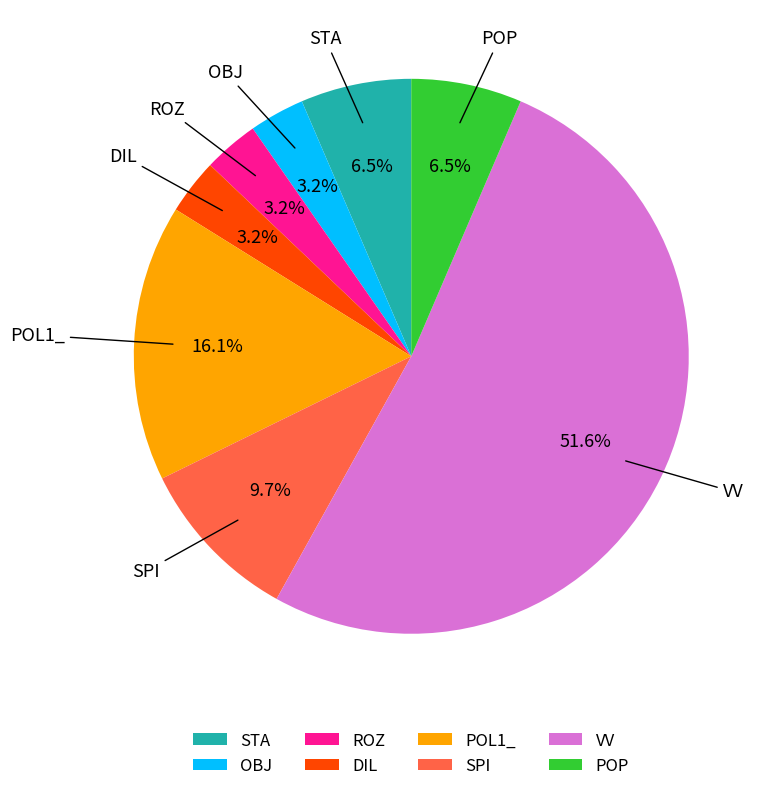

To the nearest percent, what portion does DIL represent?

3%